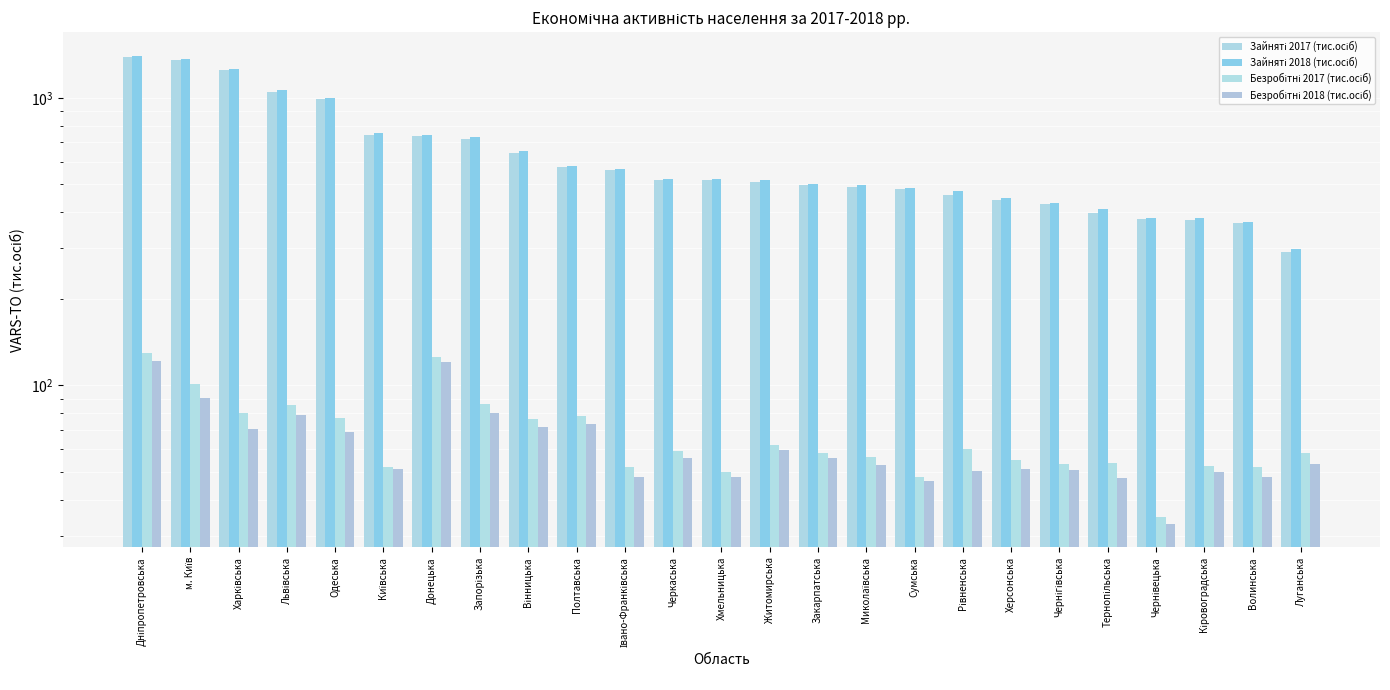

Which series changed the most between Львівська and Хмельницька?

Зайняті 2018 (тис.осіб)